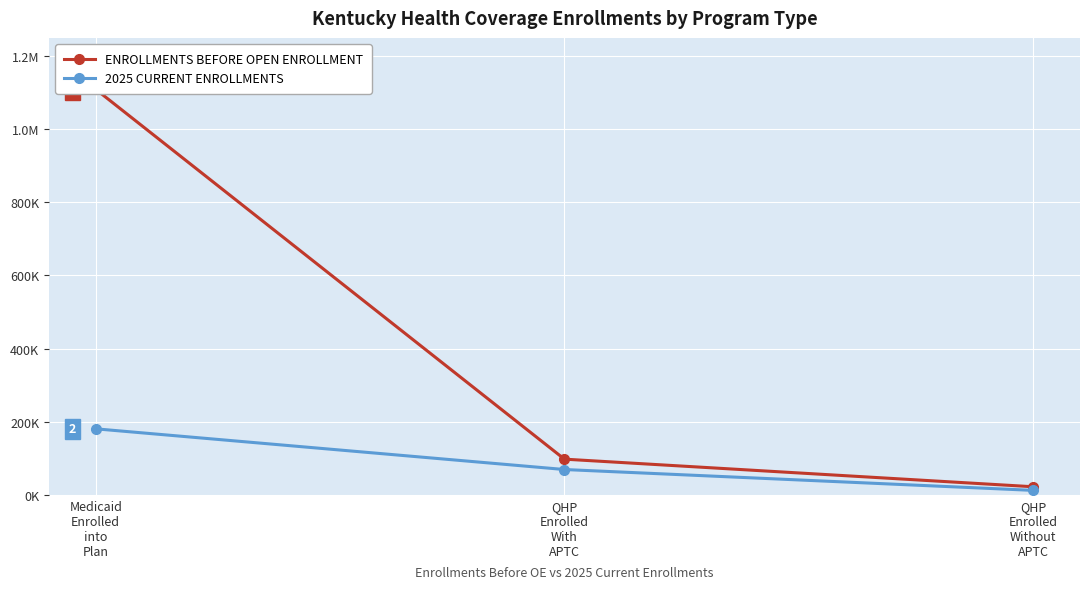

How many data points does each series have?

3